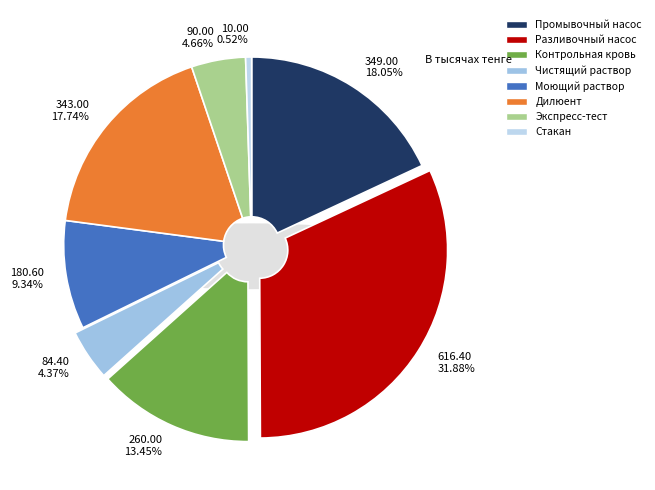

How much of the chart is everything except Экспресс-тест?

95.3%